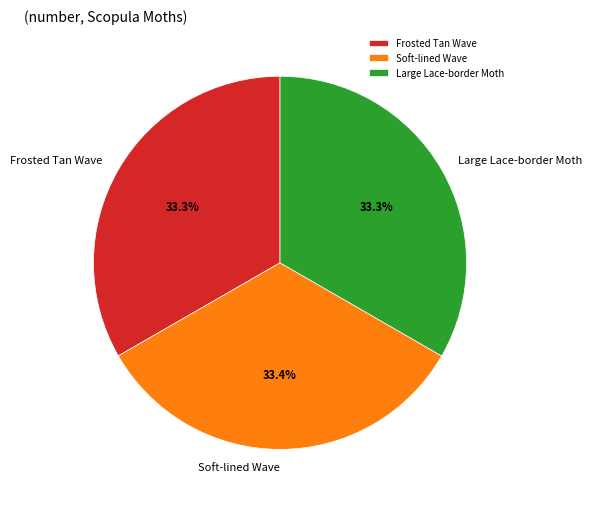

How many slices are in this pie chart?

3